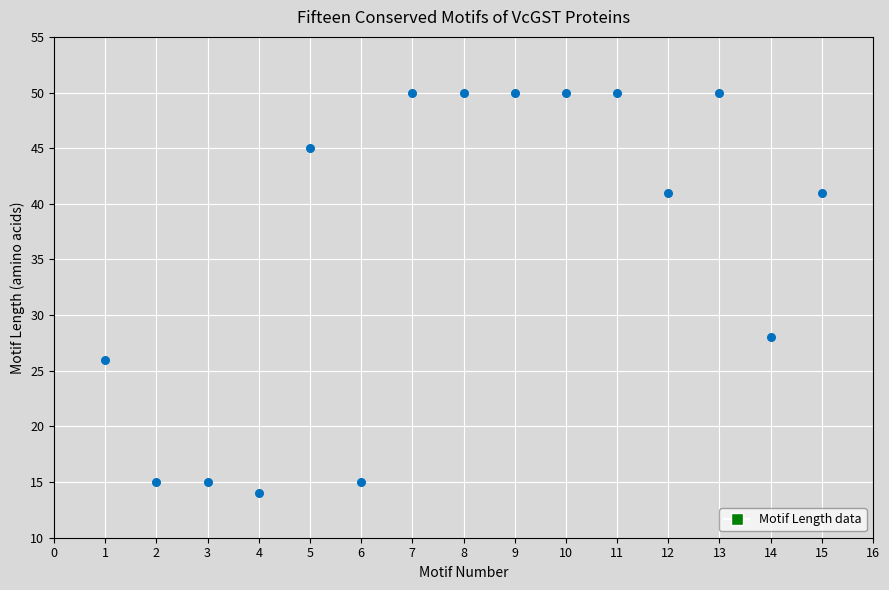

What Y value in the scatter plot is closest to 32?

28